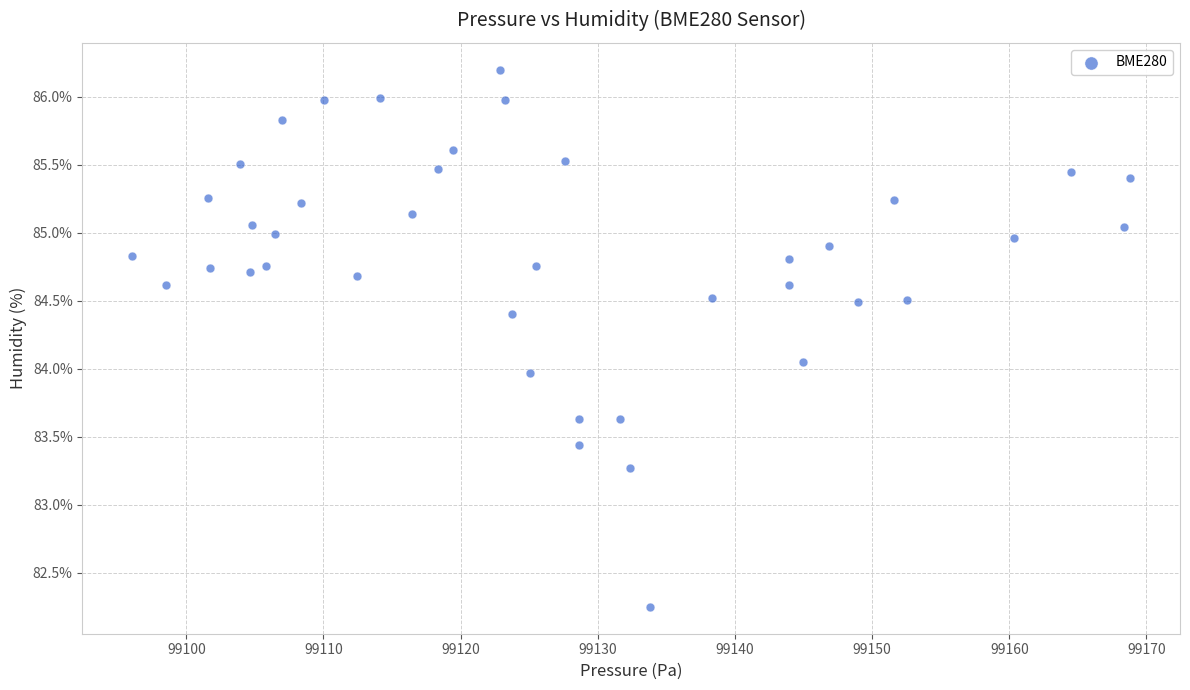

What is the range of X values (max minus min)?

72.8